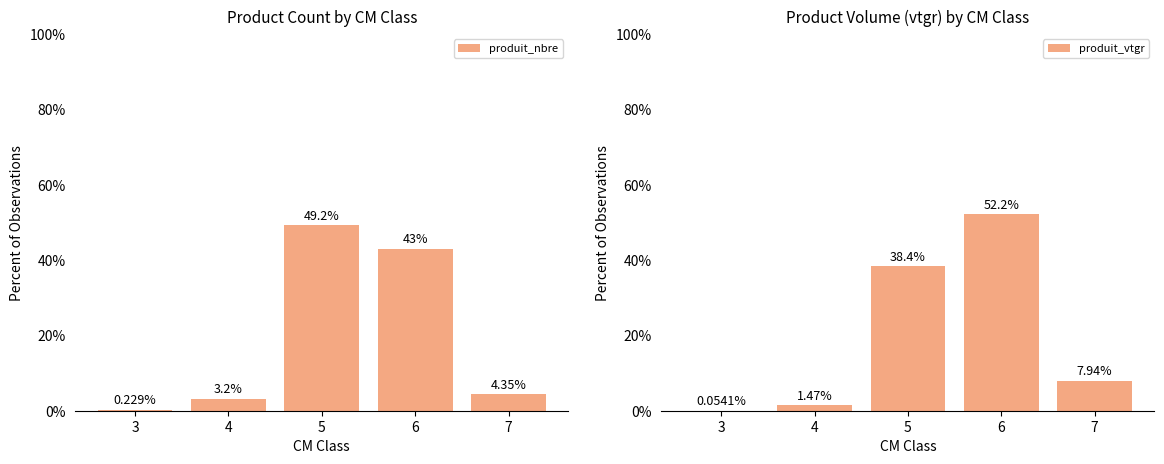

How many values in the produit_vtgr series are below 7?

2